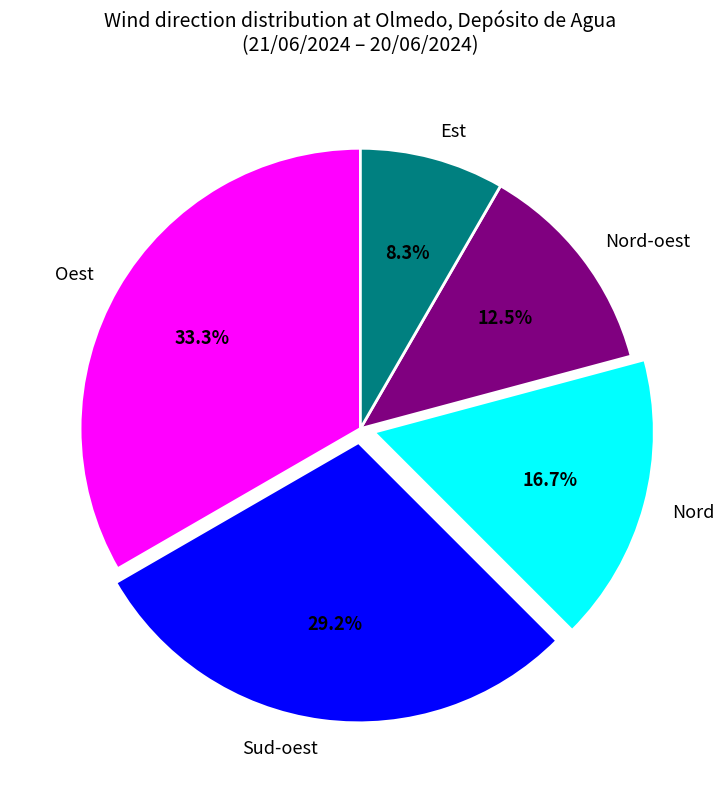

Does Oest represent more than half of the total?

No